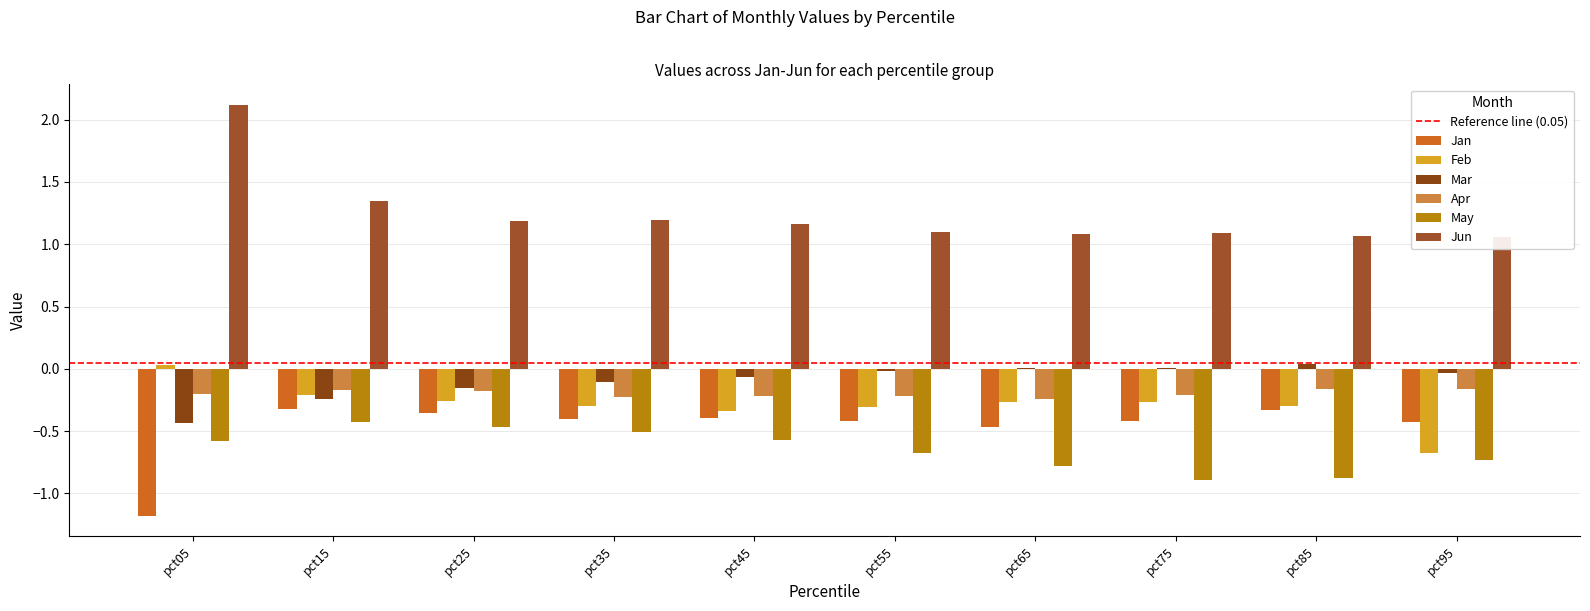

At which label does May reach its peak?

pct15